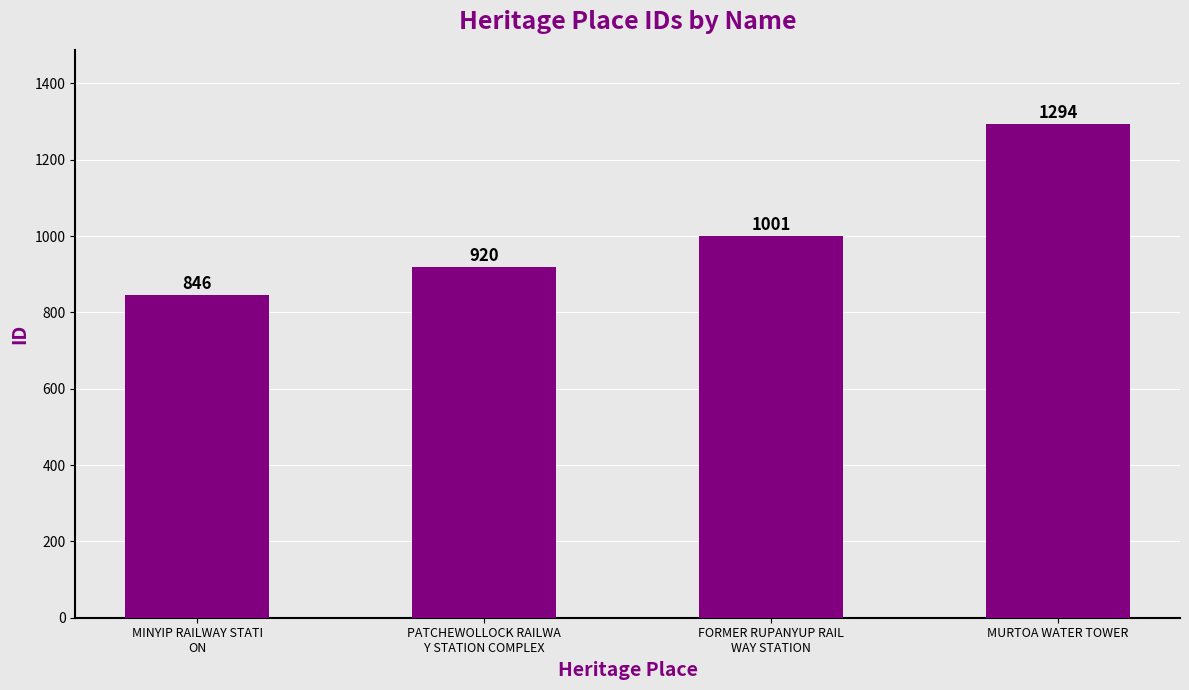

List the labels in order of value, largest first.

MURTOA WATER TOWER, FORMER RUPANYUP RAIL
WAY STATION, PATCHEWOLLOCK RAILWA
Y STATION COMPLEX, MINYIP RAILWAY STATI
ON